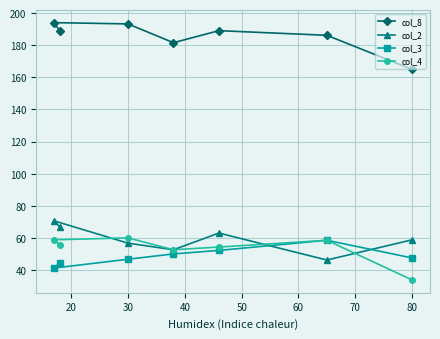

What is the maximum value shown in the chart?

194.1